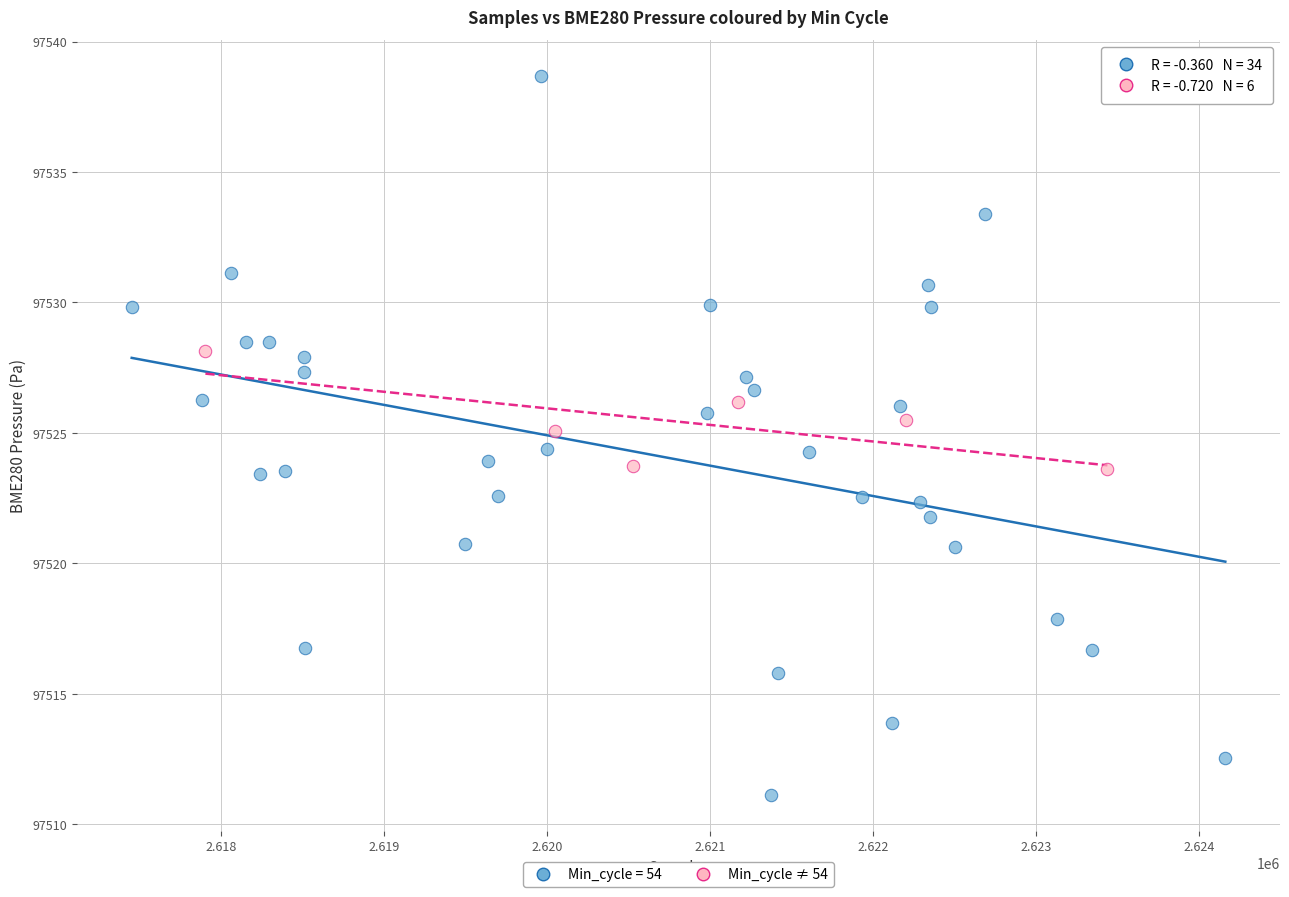

Which series reaches the minimum Y coordinate?

Min_cycle = 54